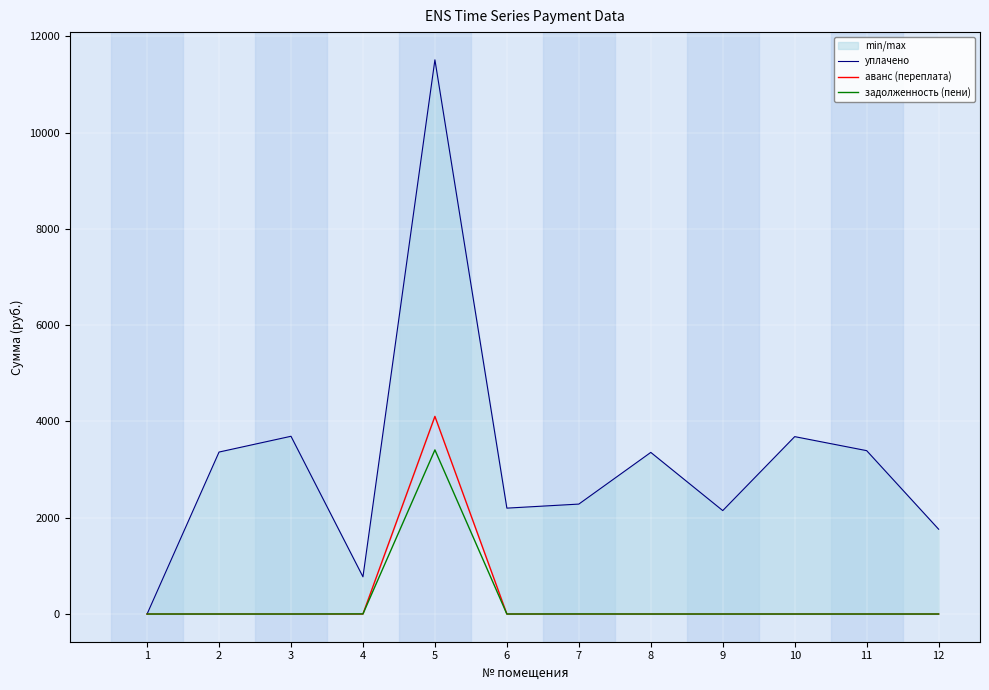

True or false: уплачено and задолженность (пени) intersect in this chart.

False